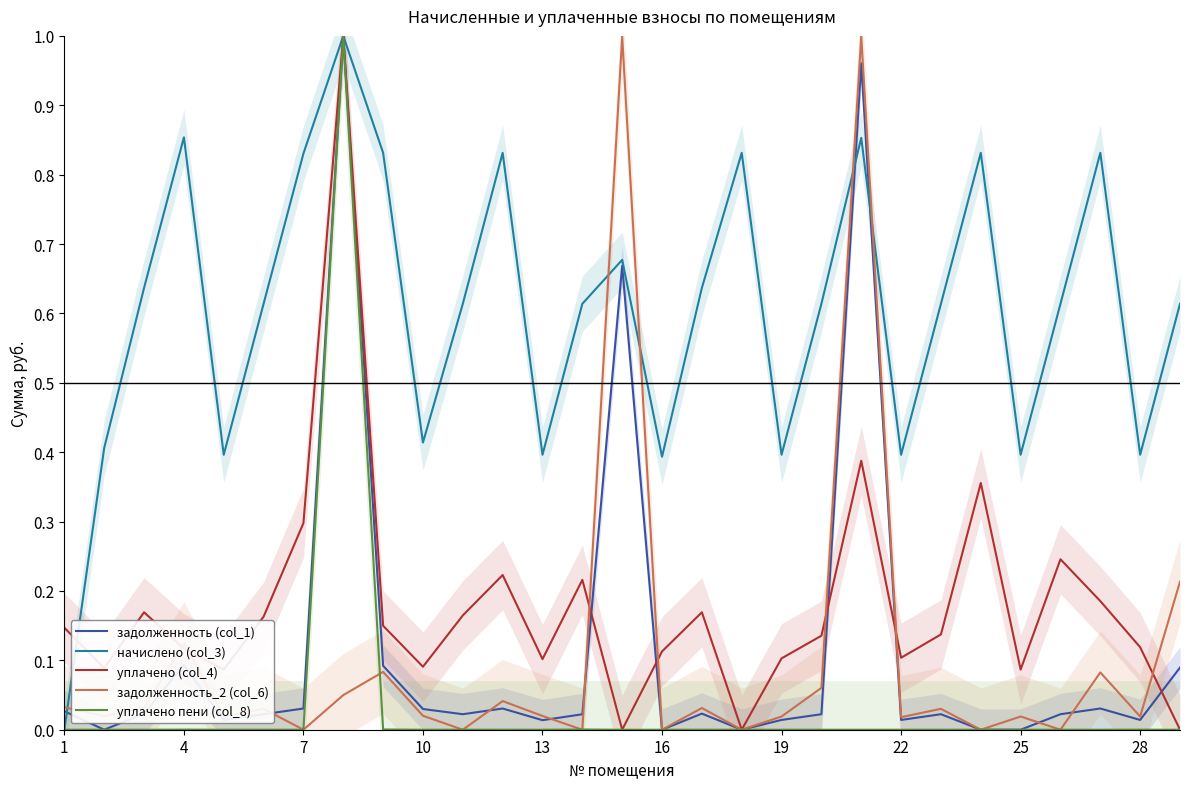

The value of уплачено пени (col_8) at 16 is 0.7. True or false?

False